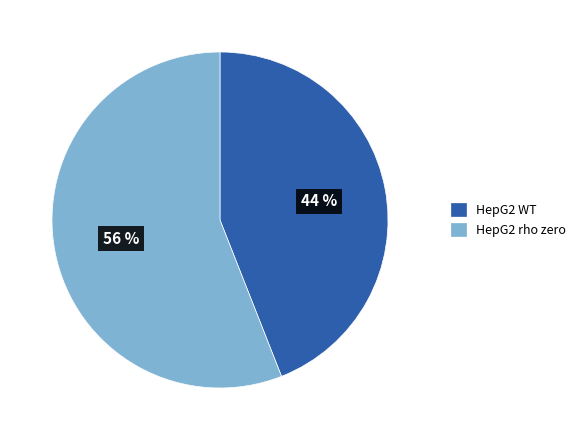

Is the sum of HepG2 WT and HepG2 rho zero greater than half?

Yes